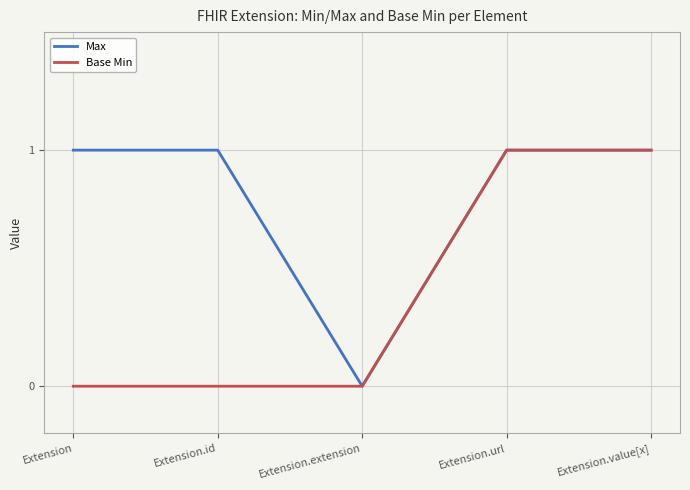

What position from the left is Extension.url?

4